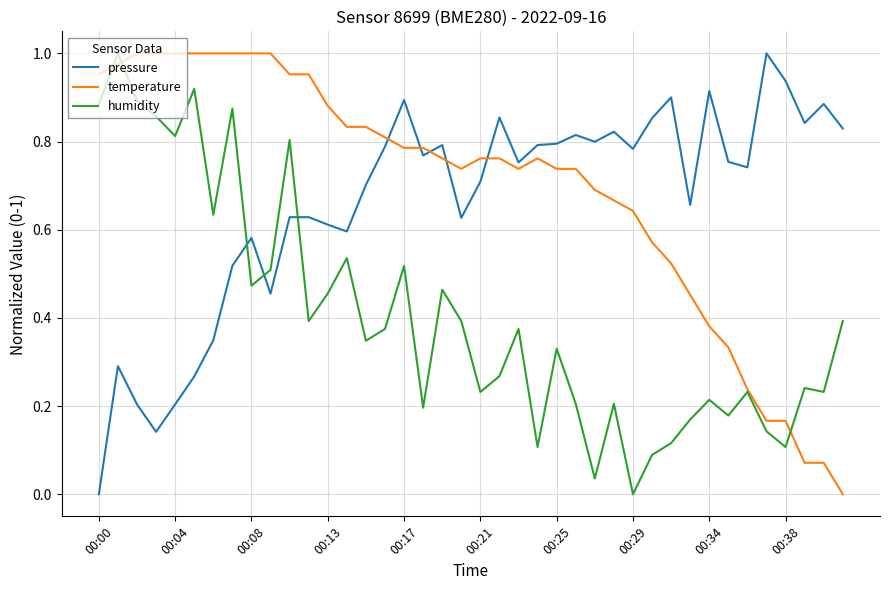

True or false: pressure and humidity cross at least once.

True